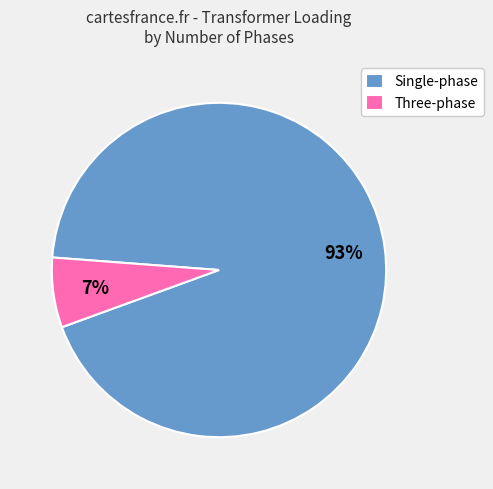

What percentage is the Three-phase slice, to the nearest percent?

7%